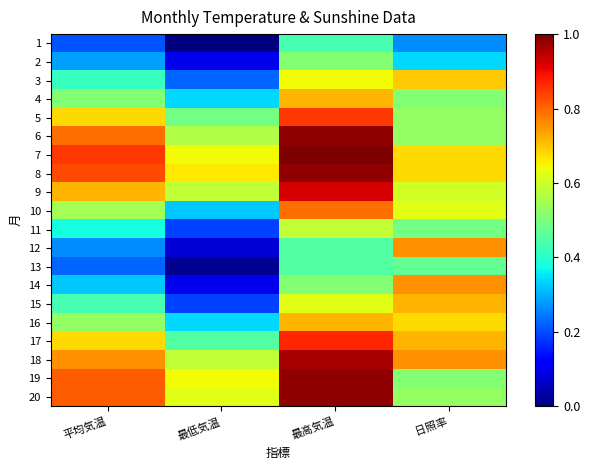

At 日照率, list the series in order from smallest to largest.

1, 2, 13, 11, 4, 19, 5, 6, 20, 9, 10, 7, 8, 16, 3, 15, 17, 12, 14, 18